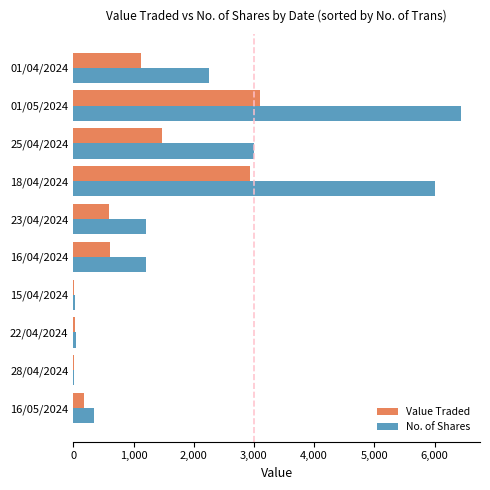

What is the maximum value for No. of Shares?

6433